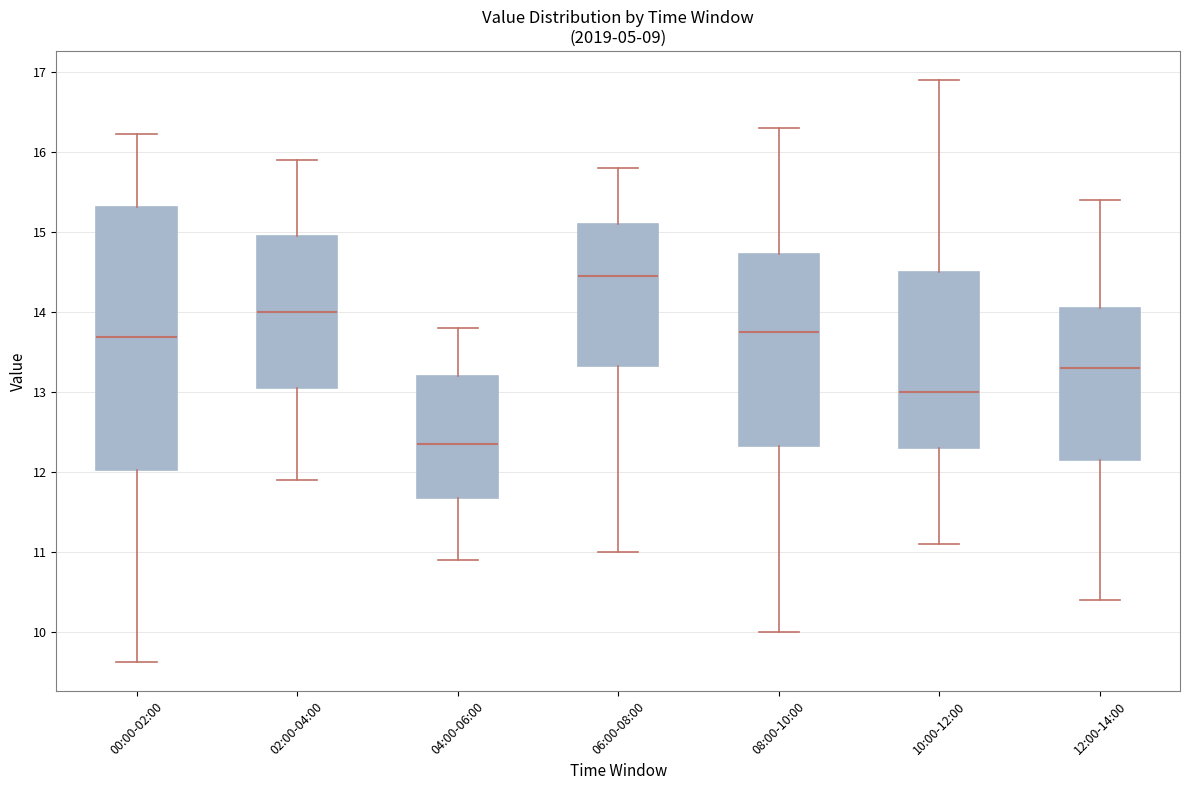

Which box's median line is the highest?

06:00-08:00